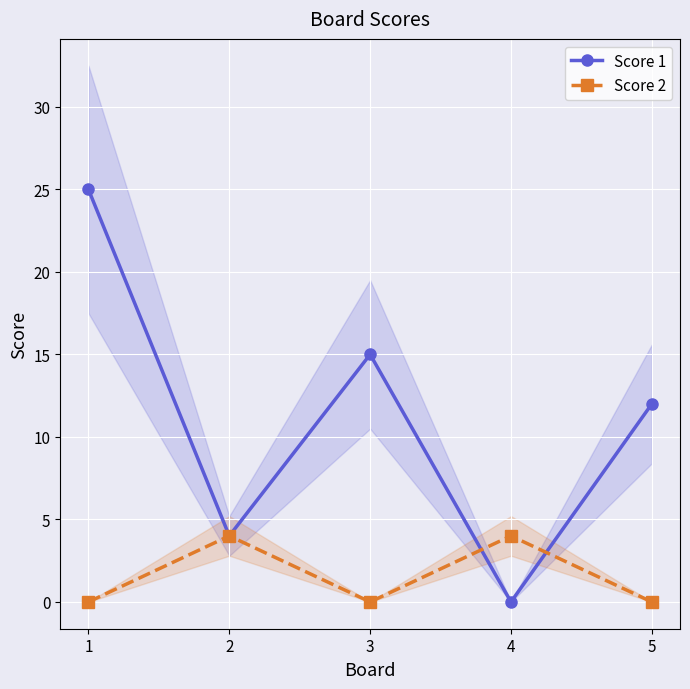

Rank the series at 4 from highest to lowest value.

Score 2, Score 1